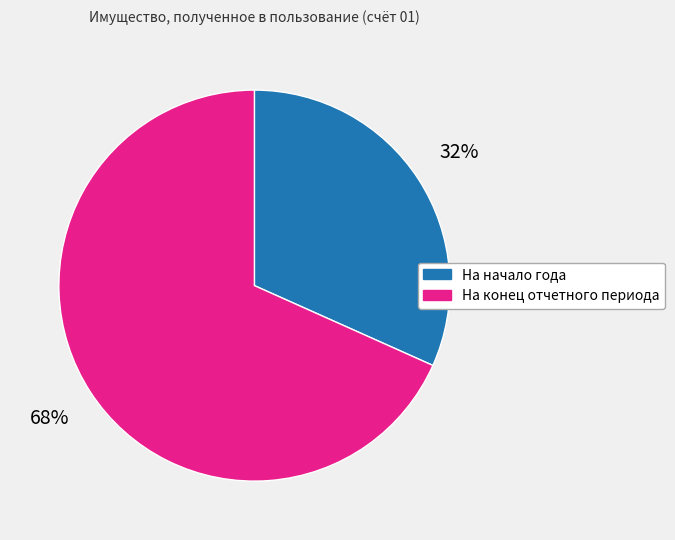

Which has a higher value, На начало года or На конец отчетного периода?

На конец отчетного периода